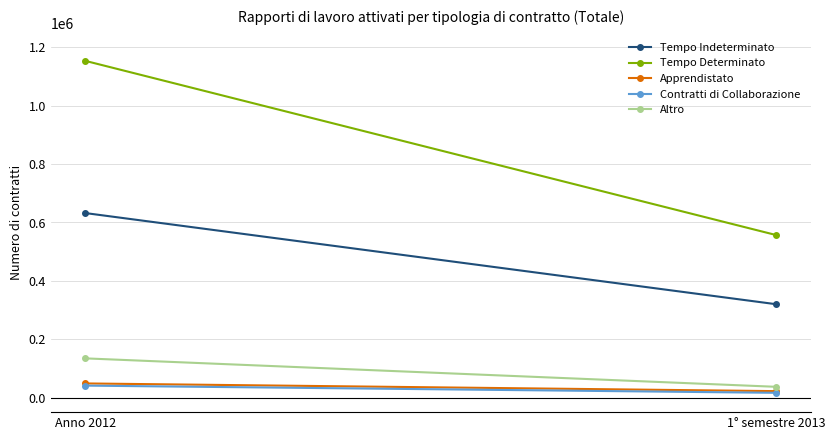

What is the total value across all series at Anno 2012?

2009923